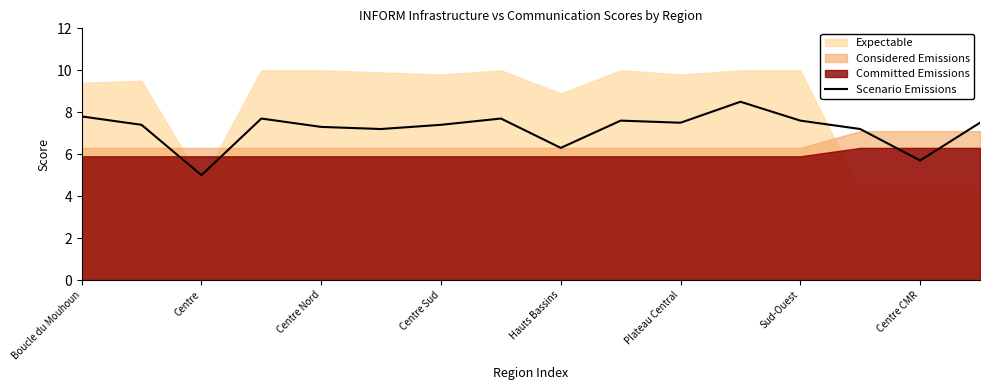

Where does the Scenario Emissions series first go above 7?

Boucle du Mouhoun